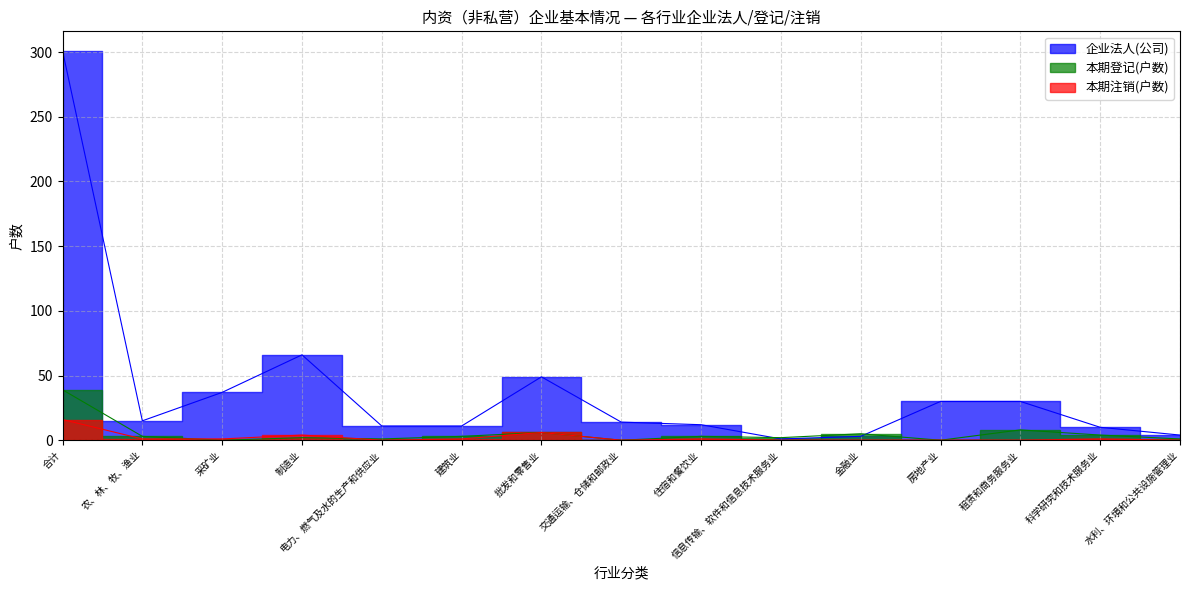

What is the difference between the maximum and second lowest values in the 本期注销(户数) series?

16